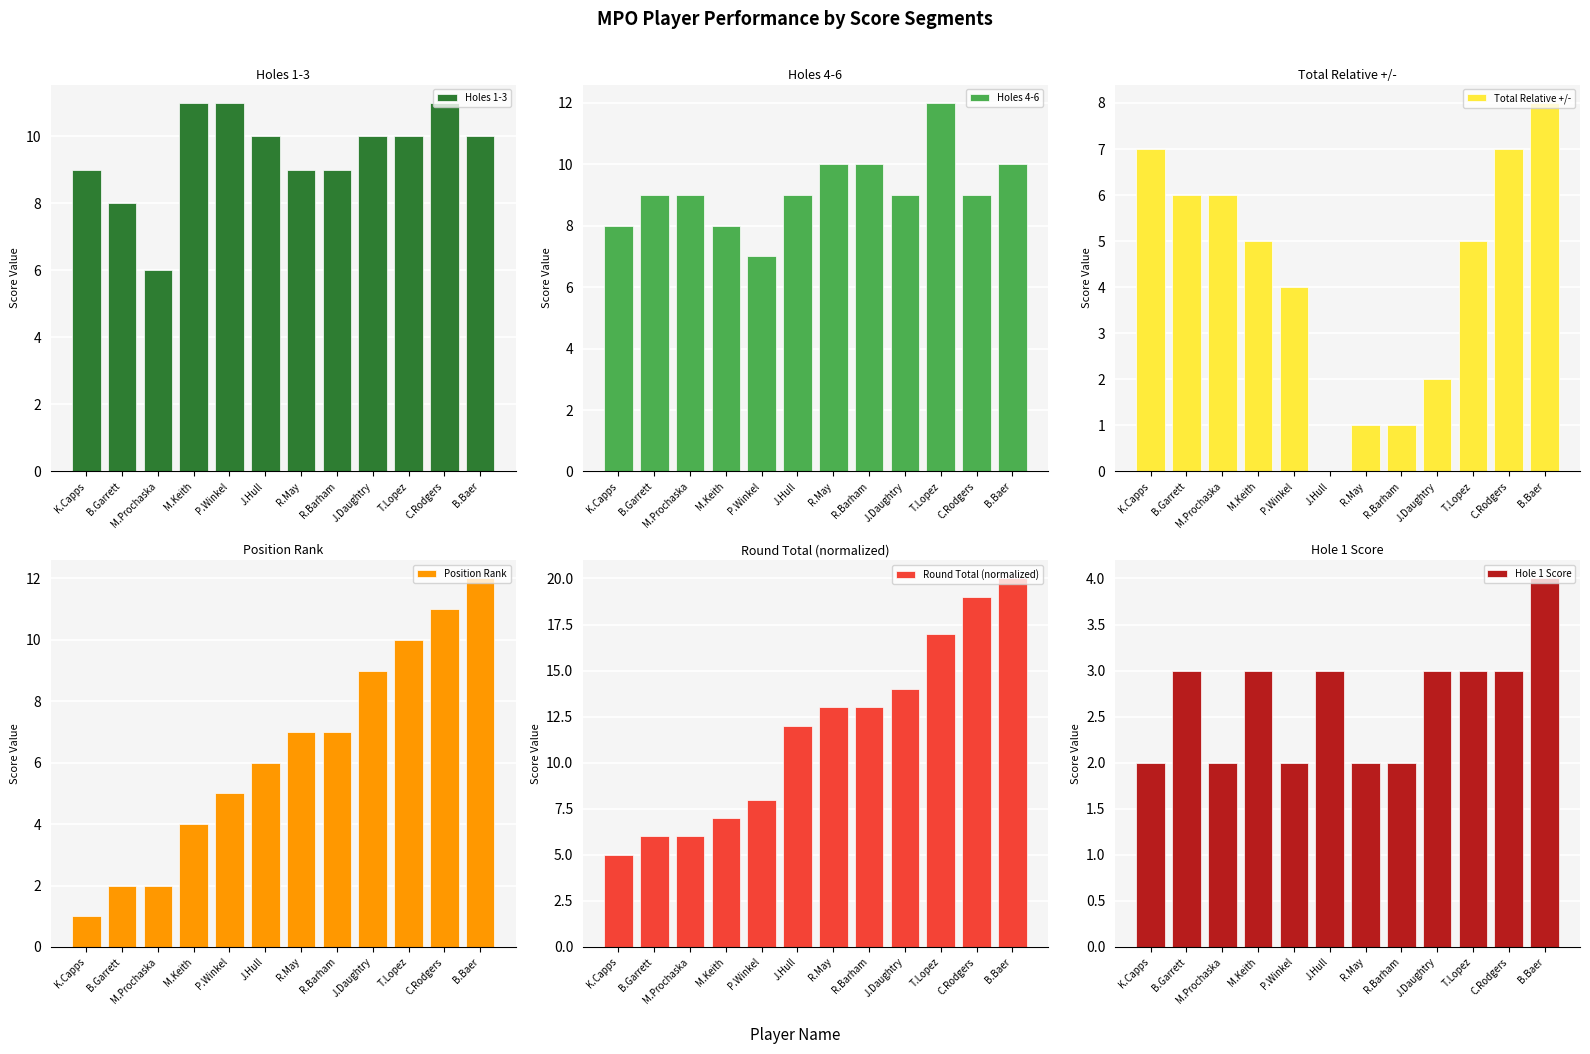

What are all the series names shown in the legend?

Holes 1-3, Holes 4-6, Total Relative +/-, Position Rank, Round Total (normalized), Hole 1 Score